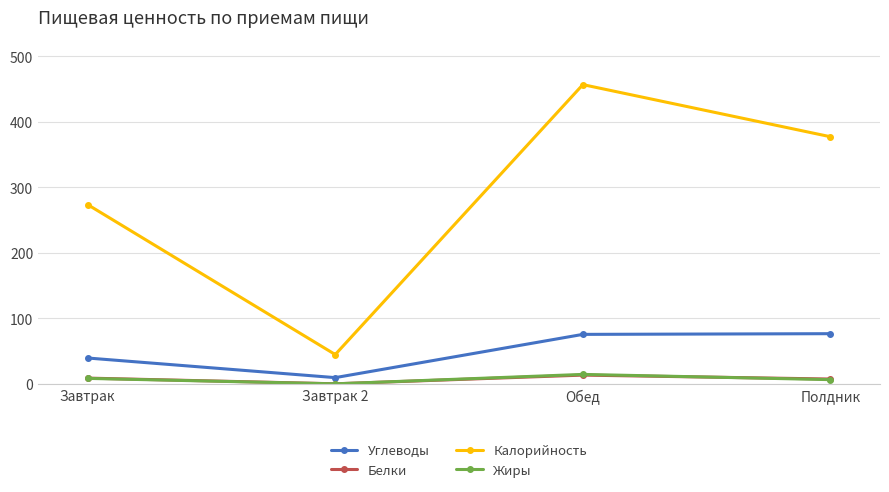

True or false: Углеводы has more than 2 interior local peaks.

False